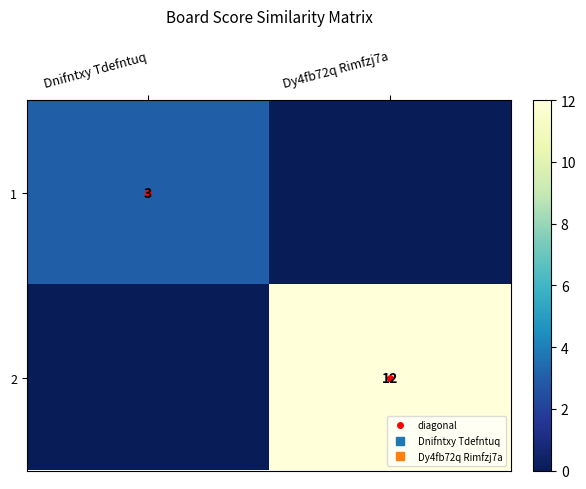

The 1 series shows 1 at Dy4fb72q Rimfzj7a. True or false?

False